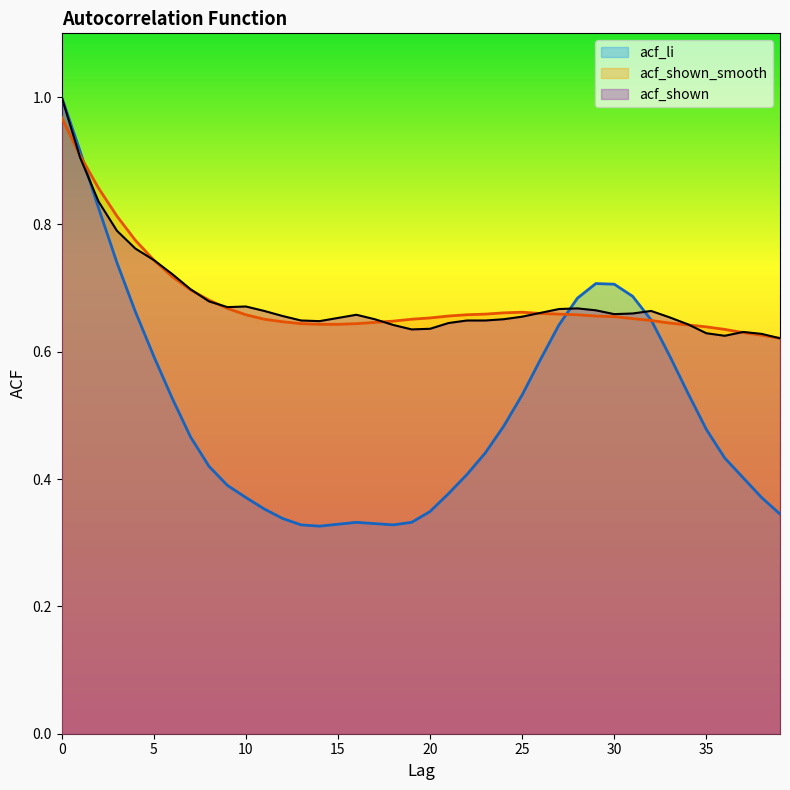

Between which two adjacent categories do acf_shown and acf_li first intersect?

1 and 2